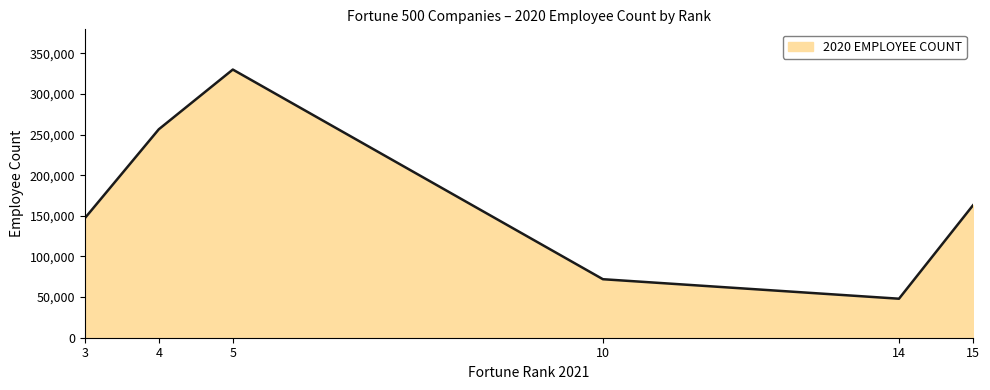

True or false: the data has more than 0 interior local peaks.

True